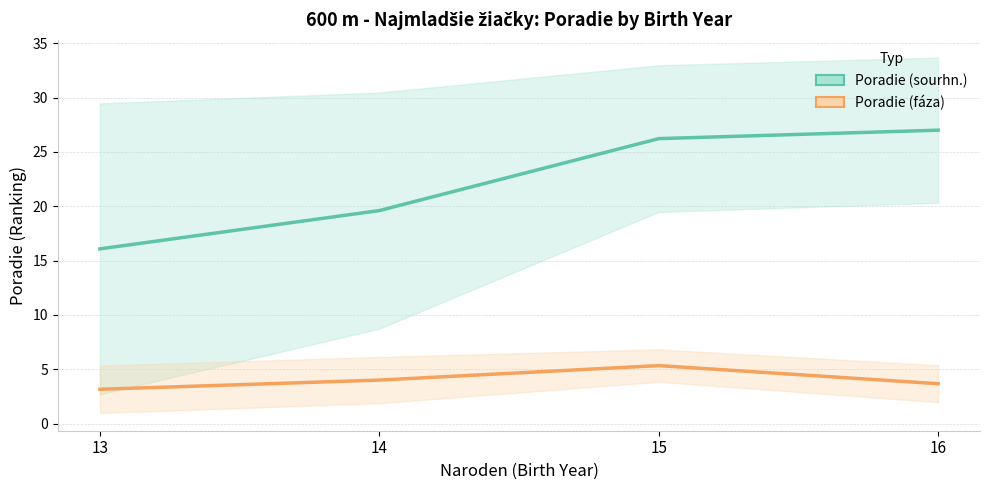

What is the sum of the Poradie (fáza) - mean values at 16 and 14?

7.7